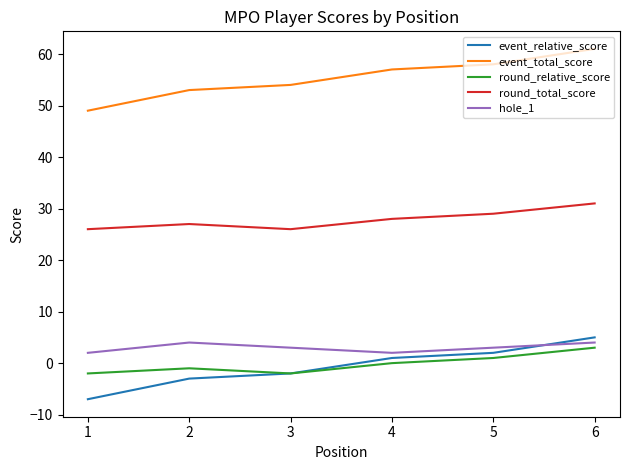

Rank the series at 5 from highest to lowest value.

event_total_score, round_total_score, hole_1, event_relative_score, round_relative_score